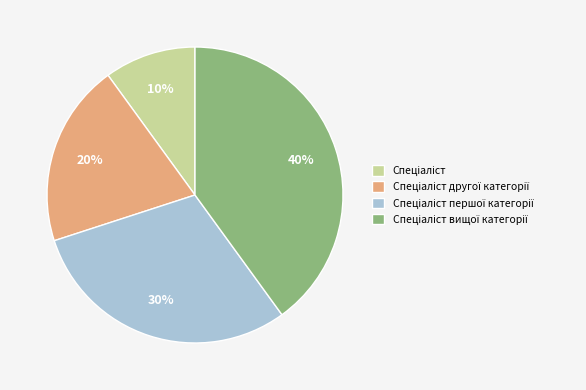

To the nearest percent, what is the difference between the largest and smallest slice percentages?

30%